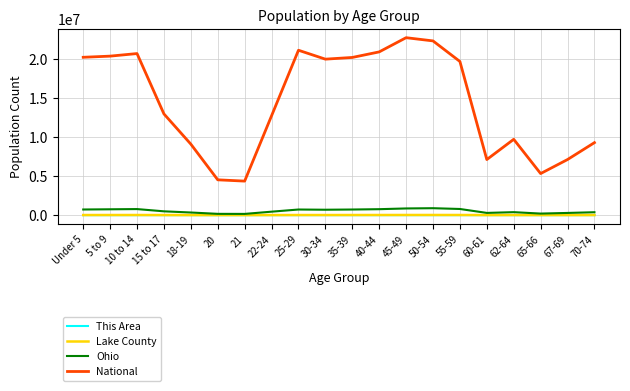

What is the total value across all series at 10 to 14?

21468151